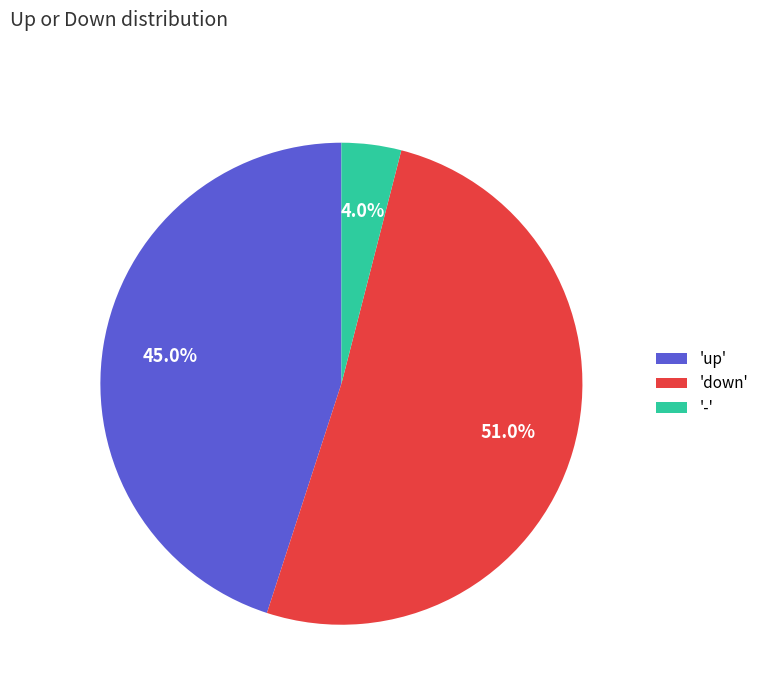

Which slice is the smallest?

'-'